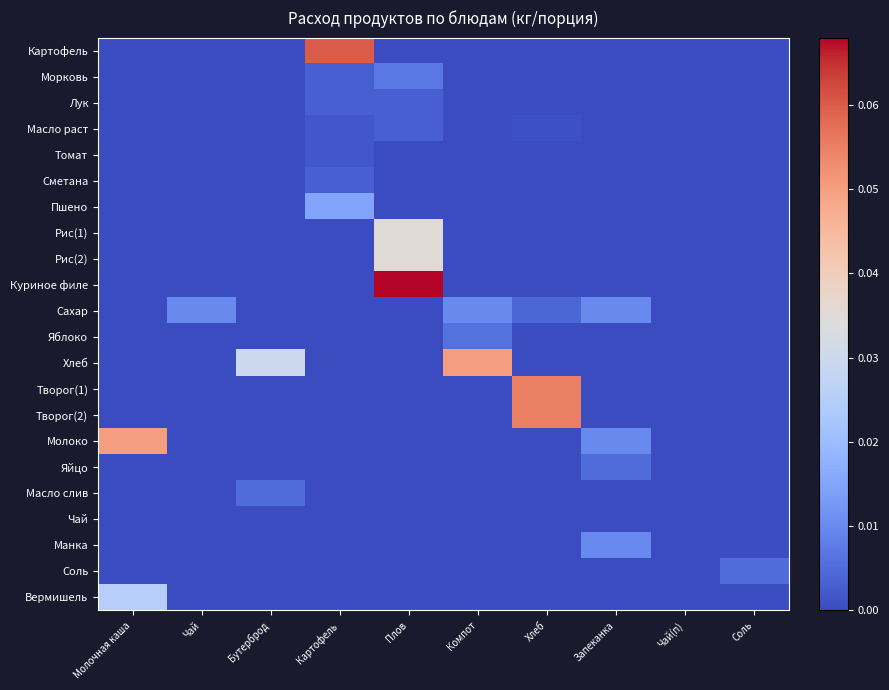

Reading right to left, extract all data points from this chart.

Картофель: Соль=0.0	Чай(п)=0.0	Запеканка=0.0	Хлеб=0.0	Компот=0.0	Плов=0.0	Картофель=0.1	Бутерброд=0.0	Чай=0.0	Молочная каша=0.0
Морковь: Соль=0.0	Чай(п)=0.0	Запеканка=0.0	Хлеб=0.0	Компот=0.0	Плов=0.0	Картофель=0.0	Бутерброд=0.0	Чай=0.0	Молочная каша=0.0
Лук: Соль=0.0	Чай(п)=0.0	Запеканка=0.0	Хлеб=0.0	Компот=0.0	Плов=0.0	Картофель=0.0	Бутерброд=0.0	Чай=0.0	Молочная каша=0.0
Масло раст: Соль=0.0	Чай(п)=0.0	Запеканка=0.0	Хлеб=0.0	Компот=0.0	Плов=0.0	Картофель=0.0	Бутерброд=0.0	Чай=0.0	Молочная каша=0.0
Томат: Соль=0.0	Чай(п)=0.0	Запеканка=0.0	Хлеб=0.0	Компот=0.0	Плов=0.0	Картофель=0.0	Бутерброд=0.0	Чай=0.0	Молочная каша=0.0
Сметана: Соль=0.0	Чай(п)=0.0	Запеканка=0.0	Хлеб=0.0	Компот=0.0	Плов=0.0	Картофель=0.0	Бутерброд=0.0	Чай=0.0	Молочная каша=0.0
Пшено: Соль=0.0	Чай(п)=0.0	Запеканка=0.0	Хлеб=0.0	Компот=0.0	Плов=0.0	Картофель=0.0	Бутерброд=0.0	Чай=0.0	Молочная каша=0.0
Рис(1): Соль=0.0	Чай(п)=0.0	Запеканка=0.0	Хлеб=0.0	Компот=0.0	Плов=0.0	Картофель=0.0	Бутерброд=0.0	Чай=0.0	Молочная каша=0.0
Рис(2): Соль=0.0	Чай(п)=0.0	Запеканка=0.0	Хлеб=0.0	Компот=0.0	Плов=0.0	Картофель=0.0	Бутерброд=0.0	Чай=0.0	Молочная каша=0.0
Куриное филе: Соль=0.0	Чай(п)=0.0	Запеканка=0.0	Хлеб=0.0	Компот=0.0	Плов=0.1	Картофель=0.0	Бутерброд=0.0	Чай=0.0	Молочная каша=0.0
Сахар: Соль=0.0	Чай(п)=0.0	Запеканка=0.0	Хлеб=0.0	Компот=0.0	Плов=0.0	Картофель=0.0	Бутерброд=0.0	Чай=0.0	Молочная каша=0.0
Яблоко: Соль=0.0	Чай(п)=0.0	Запеканка=0.0	Хлеб=0.0	Компот=0.0	Плов=0.0	Картофель=0.0	Бутерброд=0.0	Чай=0.0	Молочная каша=0.0
Хлеб: Соль=0.0	Чай(п)=0.0	Запеканка=0.0	Хлеб=0.0	Компот=0.1	Плов=0.0	Картофель=0.0	Бутерброд=0.0	Чай=0.0	Молочная каша=0.0
Творог(1): Соль=0.0	Чай(п)=0.0	Запеканка=0.0	Хлеб=0.1	Компот=0.0	Плов=0.0	Картофель=0.0	Бутерброд=0.0	Чай=0.0	Молочная каша=0.0
Творог(2): Соль=0.0	Чай(п)=0.0	Запеканка=0.0	Хлеб=0.1	Компот=0.0	Плов=0.0	Картофель=0.0	Бутерброд=0.0	Чай=0.0	Молочная каша=0.0
Молоко: Соль=0.0	Чай(п)=0.0	Запеканка=0.0	Хлеб=0.0	Компот=0.0	Плов=0.0	Картофель=0.0	Бутерброд=0.0	Чай=0.0	Молочная каша=0.1
Яйцо: Соль=0.0	Чай(п)=0.0	Запеканка=0.0	Хлеб=0.0	Компот=0.0	Плов=0.0	Картофель=0.0	Бутерброд=0.0	Чай=0.0	Молочная каша=0.0
Масло слив: Соль=0.0	Чай(п)=0.0	Запеканка=0.0	Хлеб=0.0	Компот=0.0	Плов=0.0	Картофель=0.0	Бутерброд=0.0	Чай=0.0	Молочная каша=0.0
Чай: Соль=0.0	Чай(п)=0.0	Запеканка=0.0	Хлеб=0.0	Компот=0.0	Плов=0.0	Картофель=0.0	Бутерброд=0.0	Чай=0.0	Молочная каша=0.0
Манка: Соль=0.0	Чай(п)=0.0	Запеканка=0.0	Хлеб=0.0	Компот=0.0	Плов=0.0	Картофель=0.0	Бутерброд=0.0	Чай=0.0	Молочная каша=0.0
Соль: Соль=0.0	Чай(п)=0.0	Запеканка=0.0	Хлеб=0.0	Компот=0.0	Плов=0.0	Картофель=0.0	Бутерброд=0.0	Чай=0.0	Молочная каша=0.0
Вермишель: Соль=0.0	Чай(п)=0.0	Запеканка=0.0	Хлеб=0.0	Компот=0.0	Плов=0.0	Картофель=0.0	Бутерброд=0.0	Чай=0.0	Молочная каша=0.0